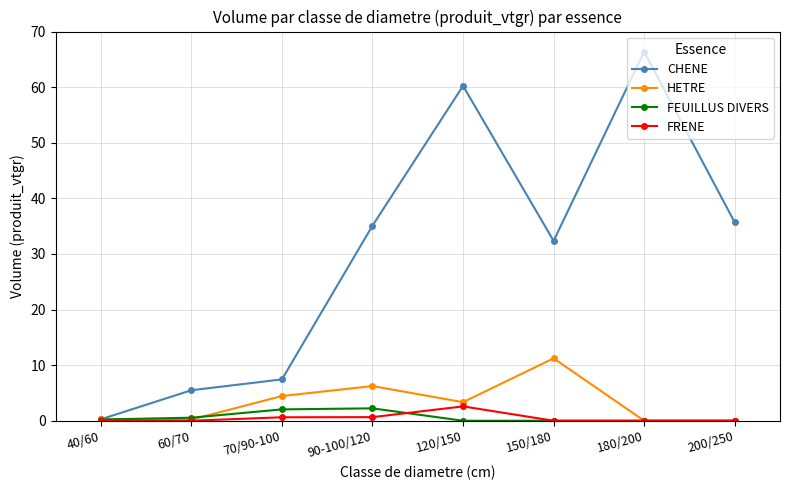

What are all the series names shown in the legend?

CHENE, HETRE, FEUILLUS DIVERS, FRENE